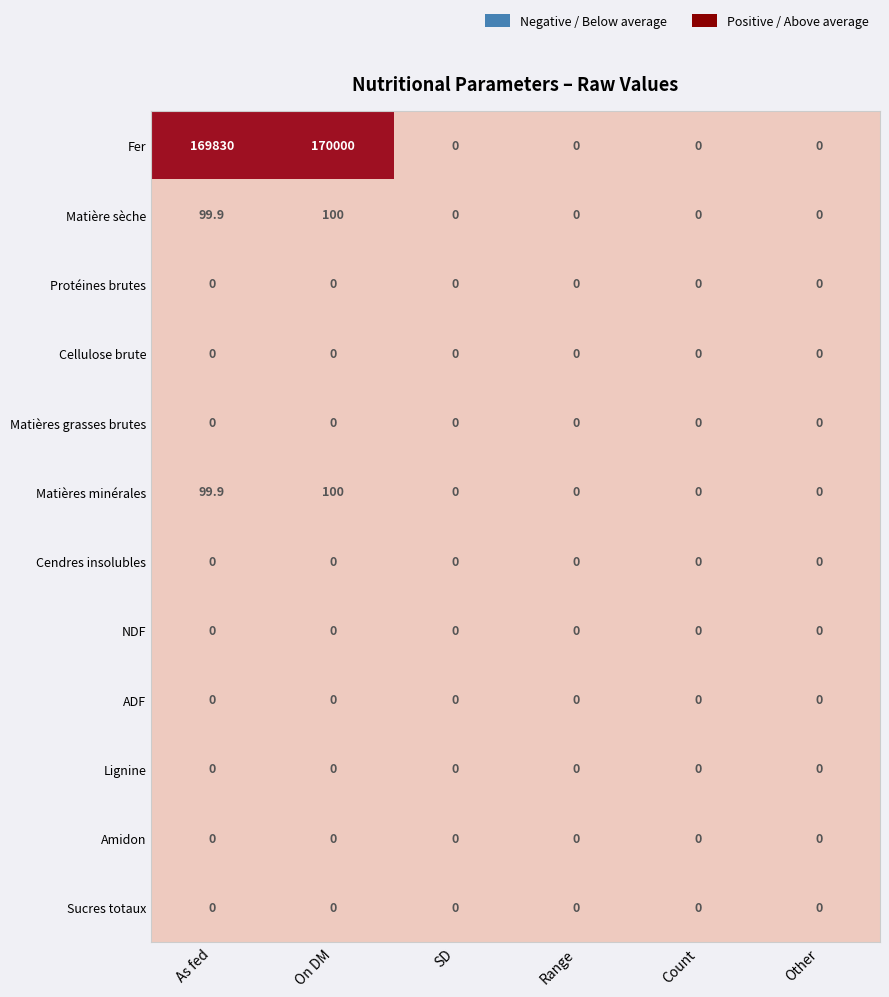

What is the maximum value shown in the chart?

170000.0